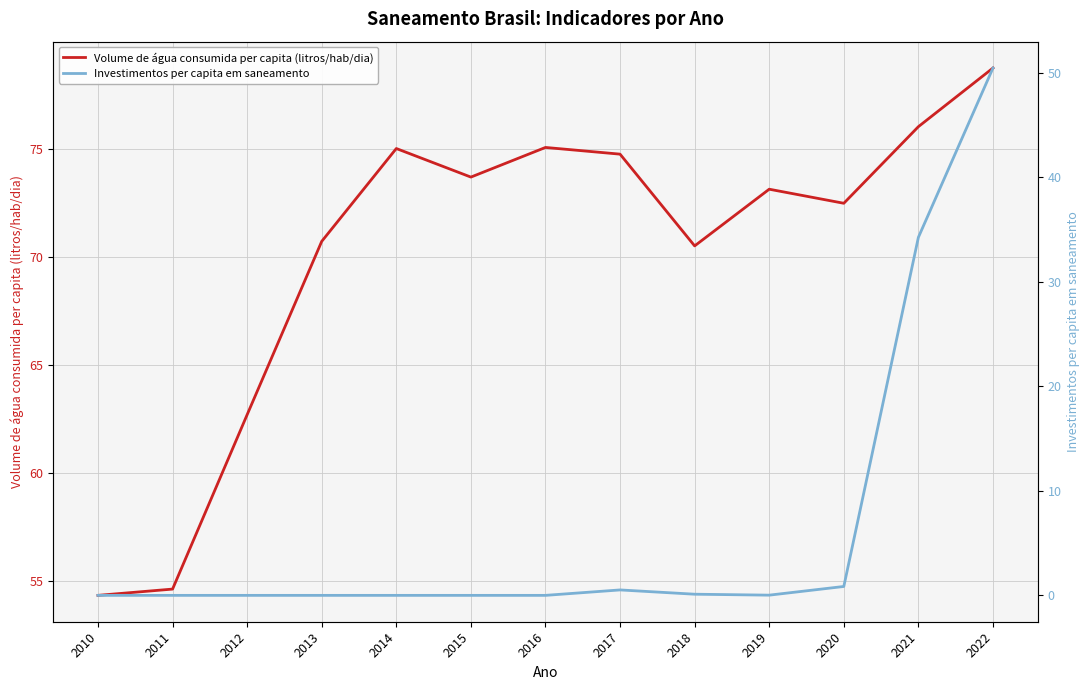

Rank the series by their maximum value, from lowest to highest.

Investimentos per capita em saneamento, Volume de água consumida per capita (litros/hab/dia)